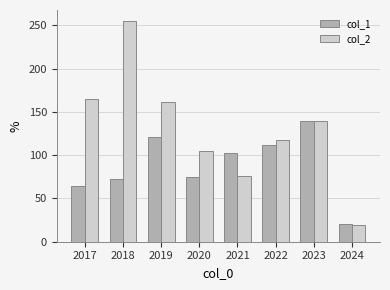

At how many categories does at least one series exceed 121?

4